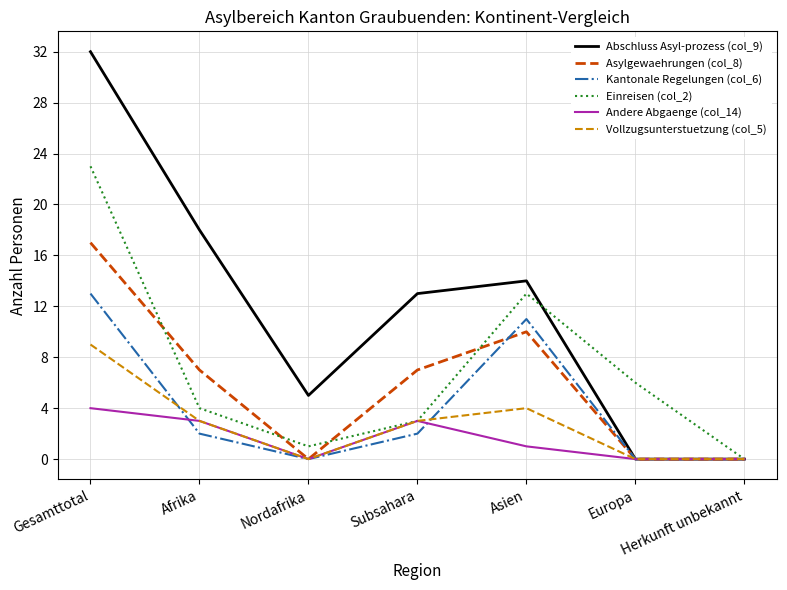

The Asylgewaehrungen (col_8) series shows 7 at Subsahara. True or false?

True